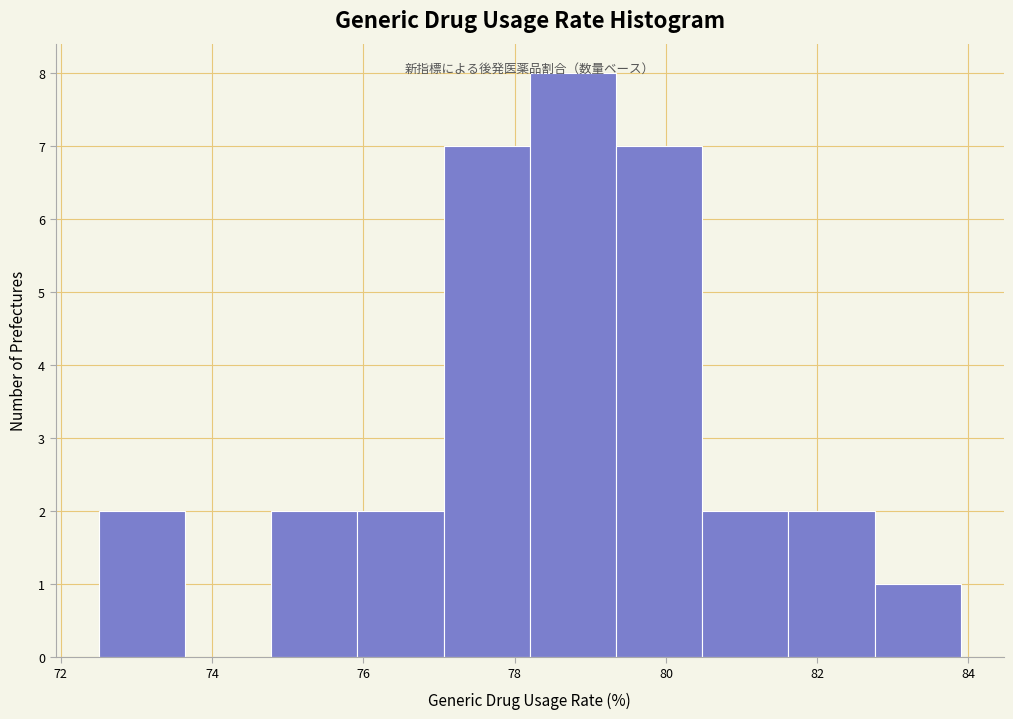

How tall is the bar that spans 79.34 to 80.48 on the x-axis? Neither the bar edges nor the heights are printed on the chart, so give them approximately, as read against the axes.

7